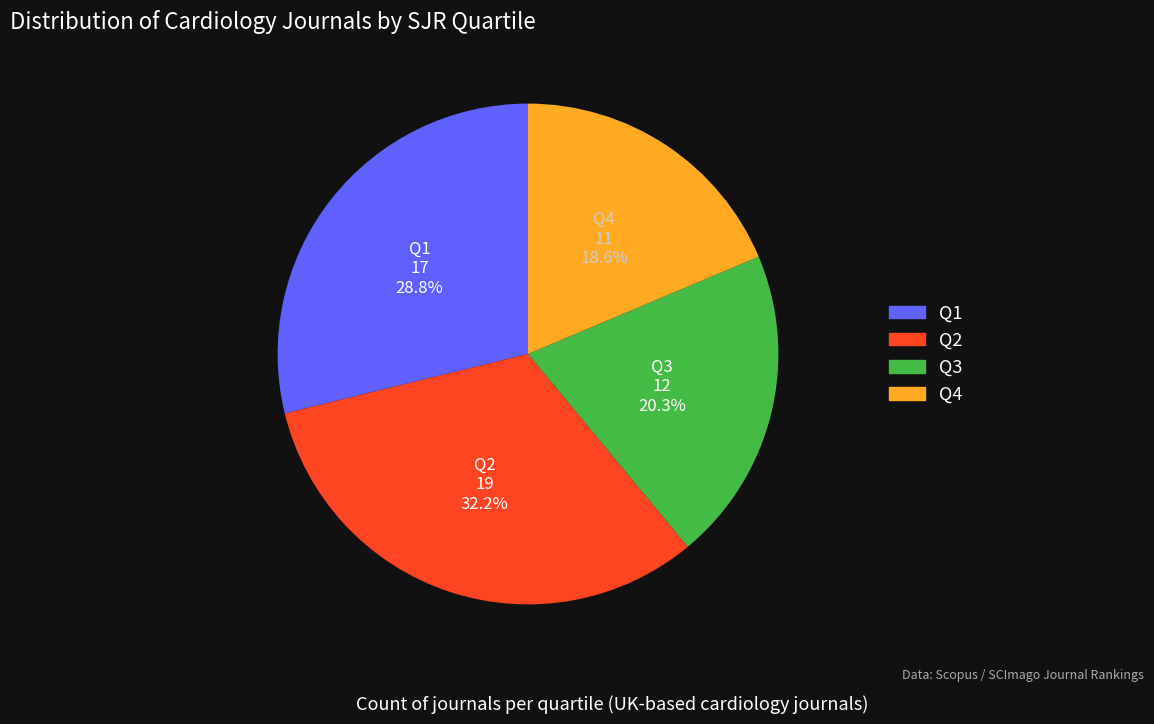

Which category has the smallest portion of the pie?

Q4